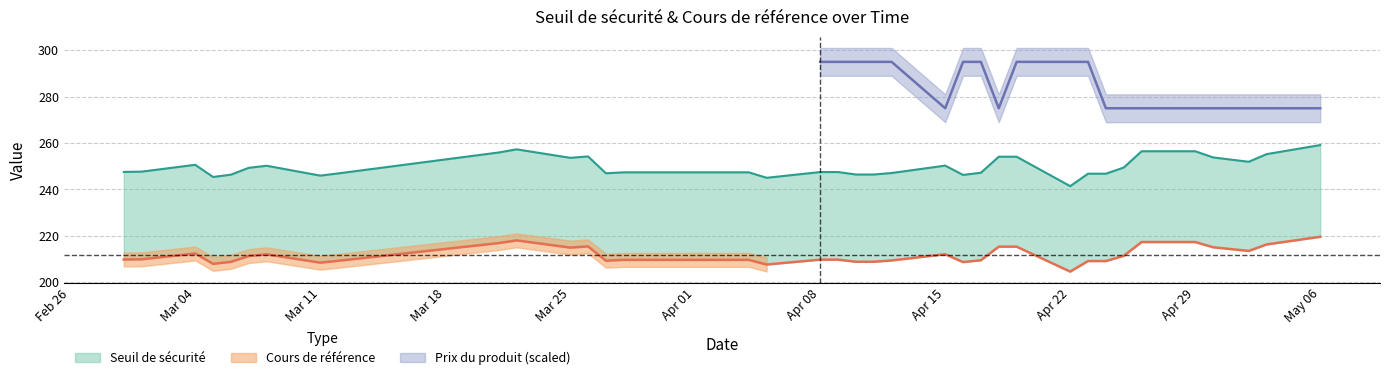

Which has a higher value, 10 or 21?

10